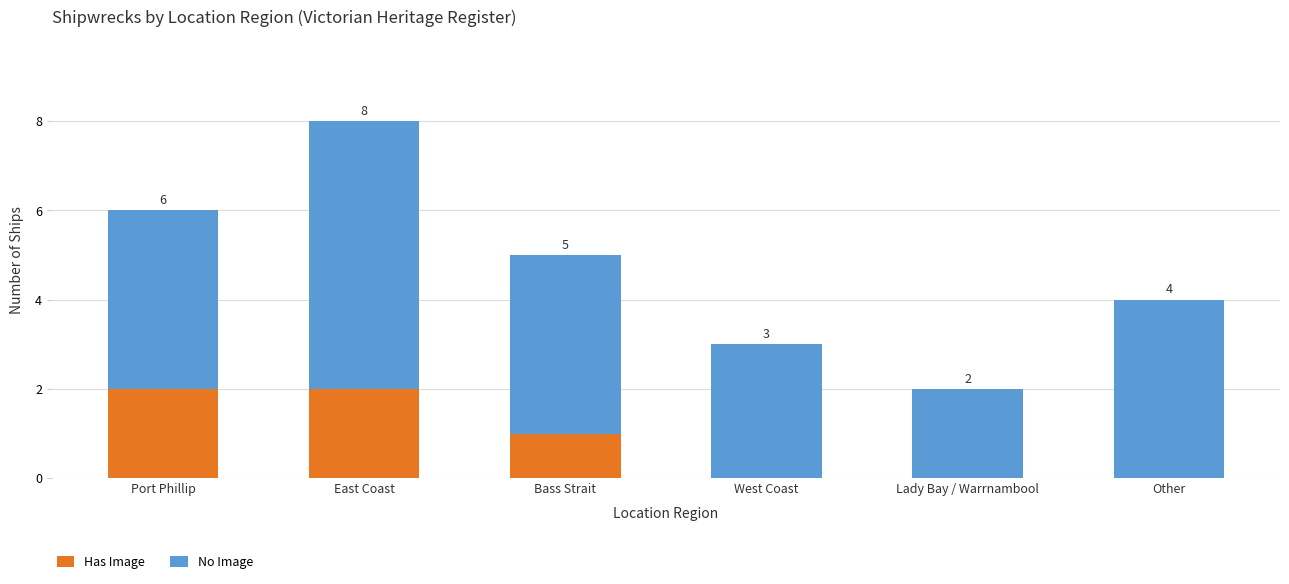

True or false: Has Image has a value of 1 at West Coast.

False